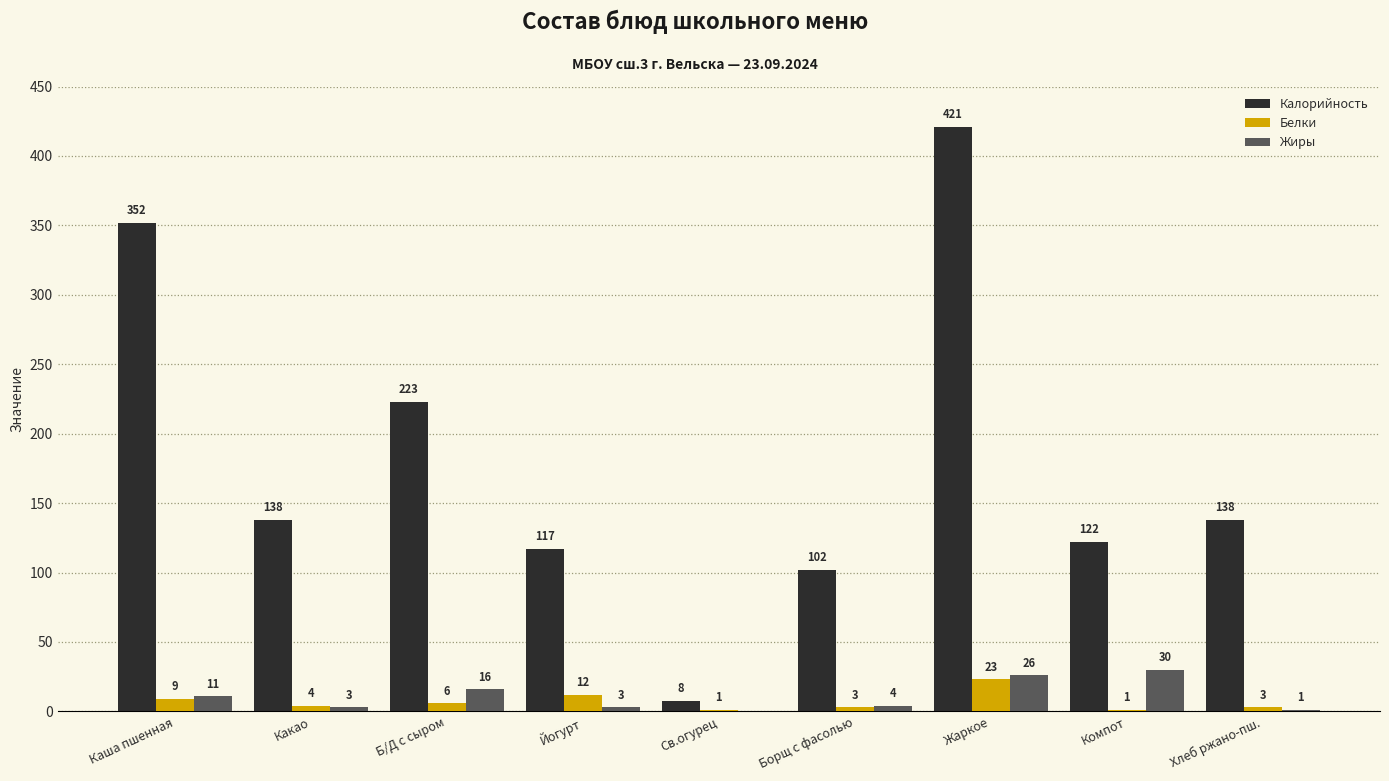

Which category has the highest value in the Калорийность series?

Жаркое